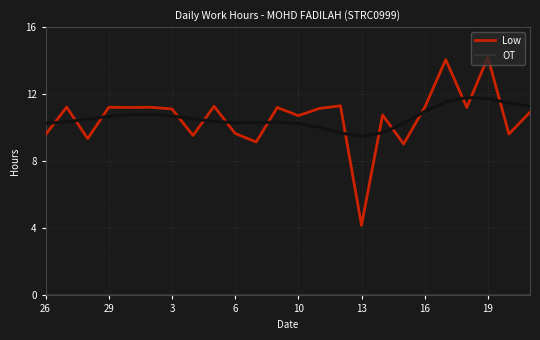

True or false: Low has a value of 9.6 at 26.

True